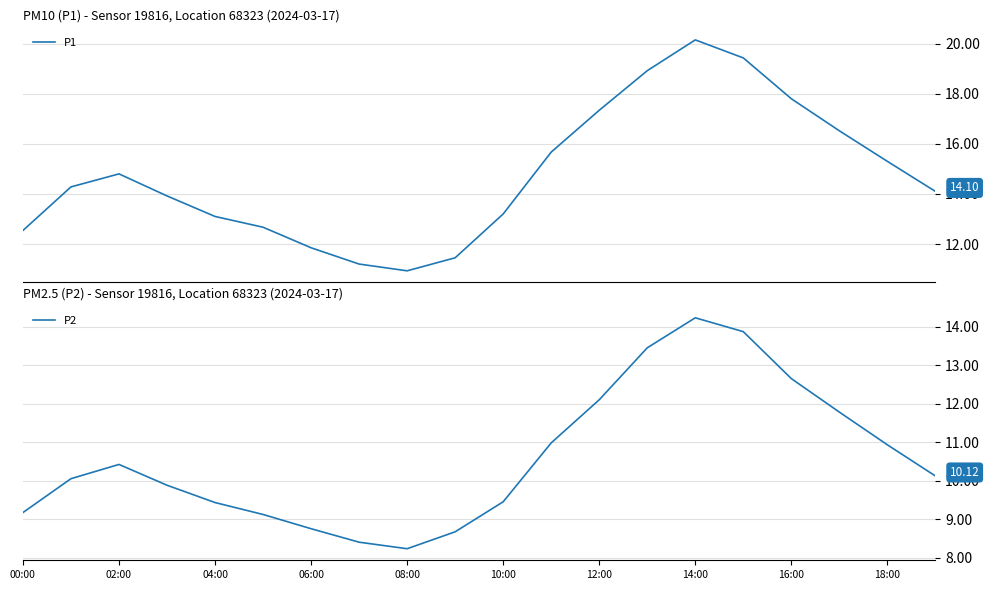

How many interior local valleys does the P1 series have?

1